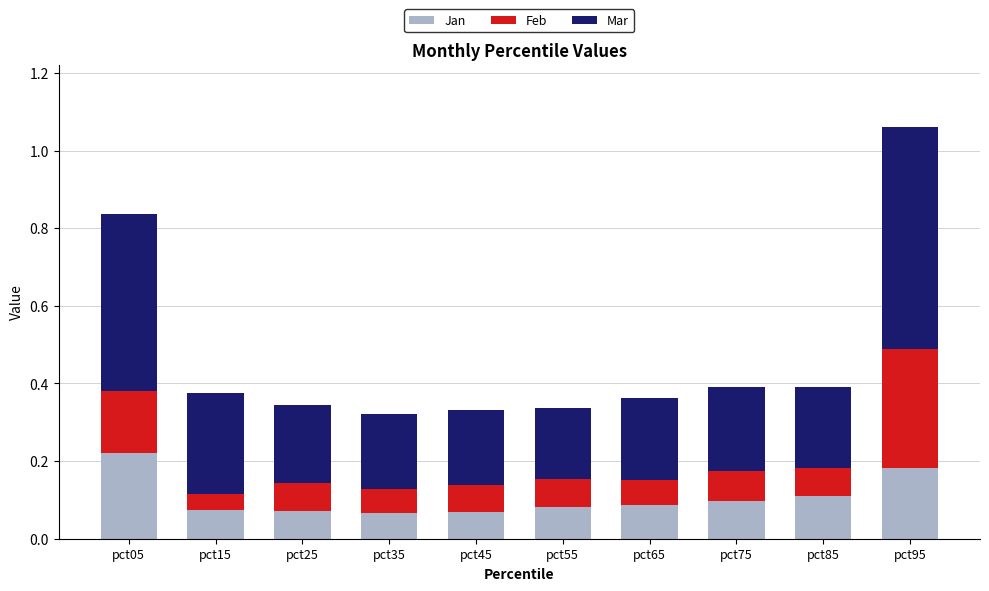

True or false: Jan has a value of 0.4 at pct05.

False